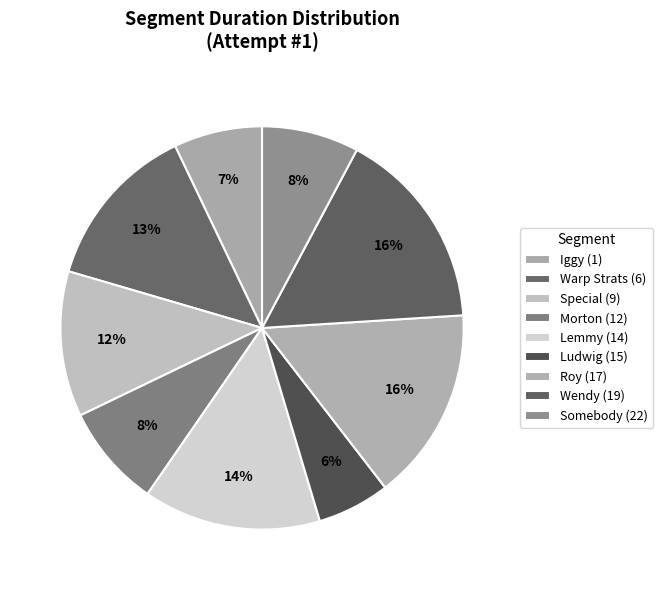

True or false: Lemmy (14) accounts for 14% of the total.

True